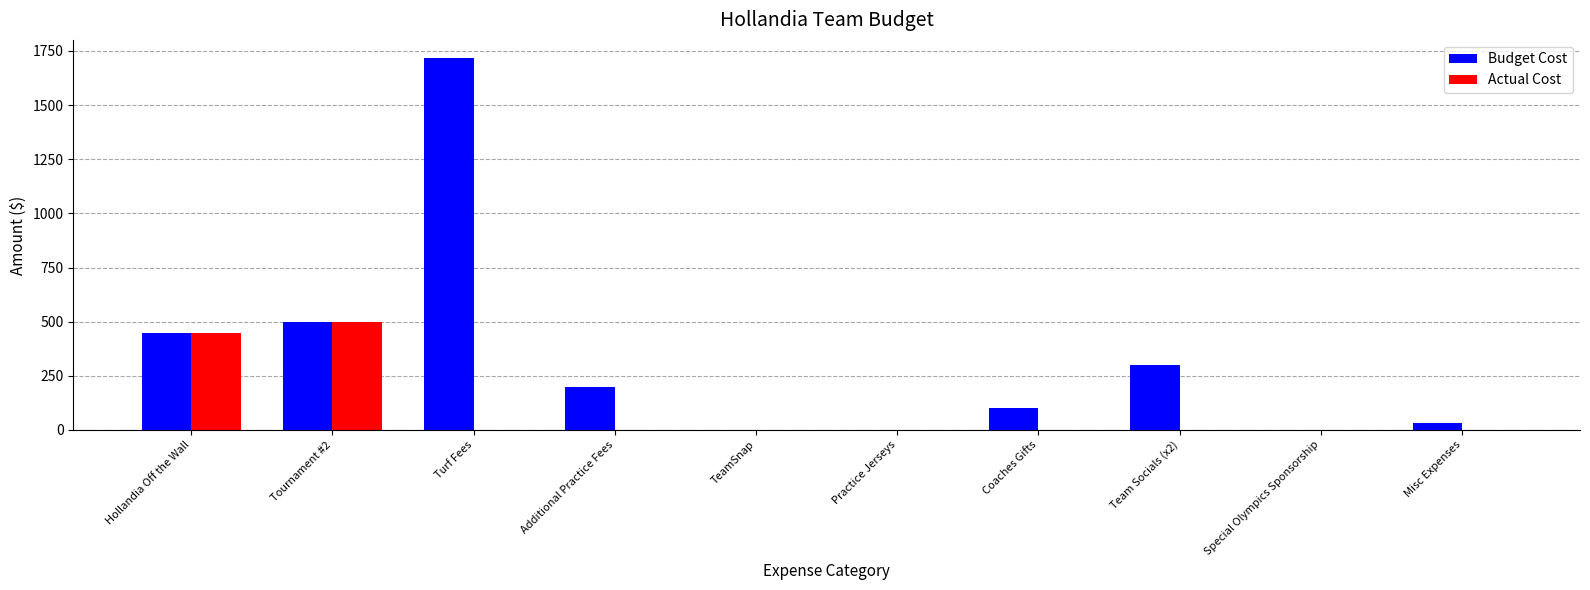

Where does the Budget Cost series first go above 200?

Hollandia Off the Wall